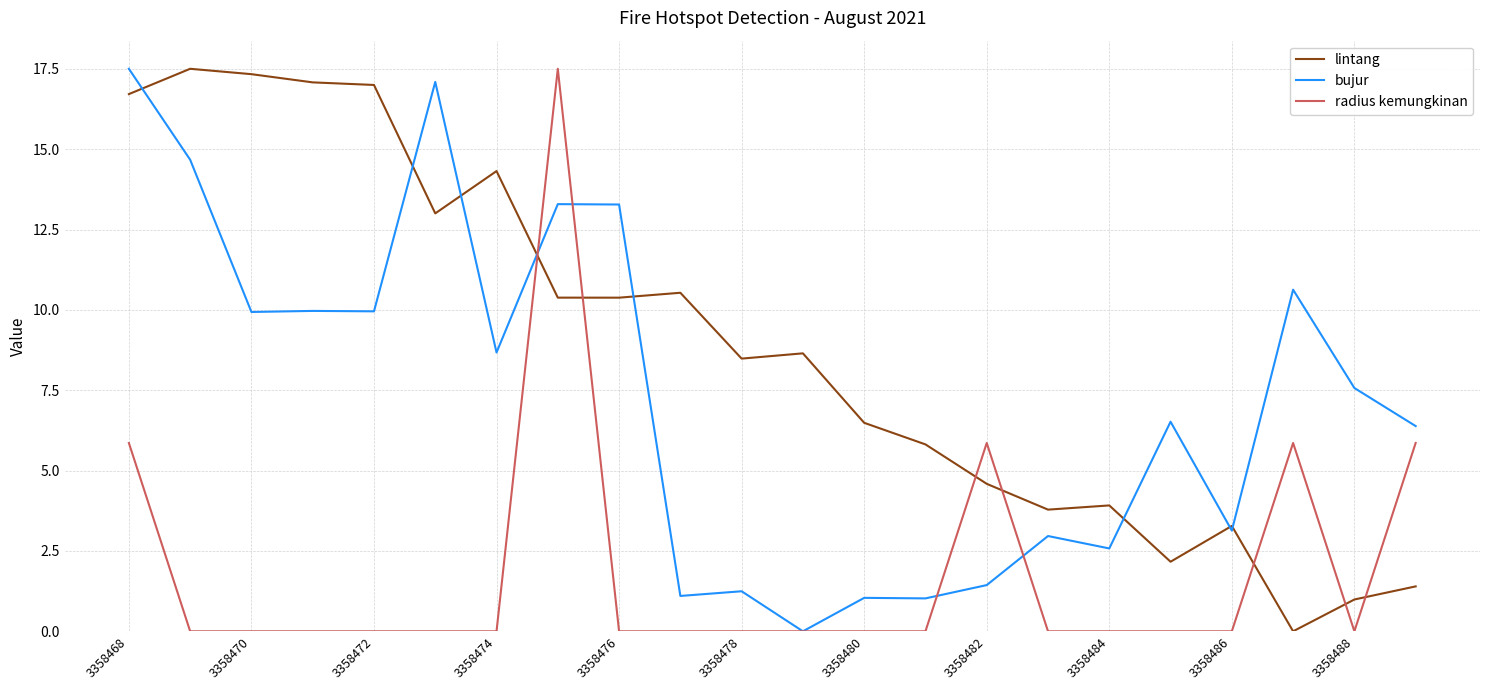

Rank the series by their average value, from highest to lowest.

lintang, bujur, radius kemungkinan